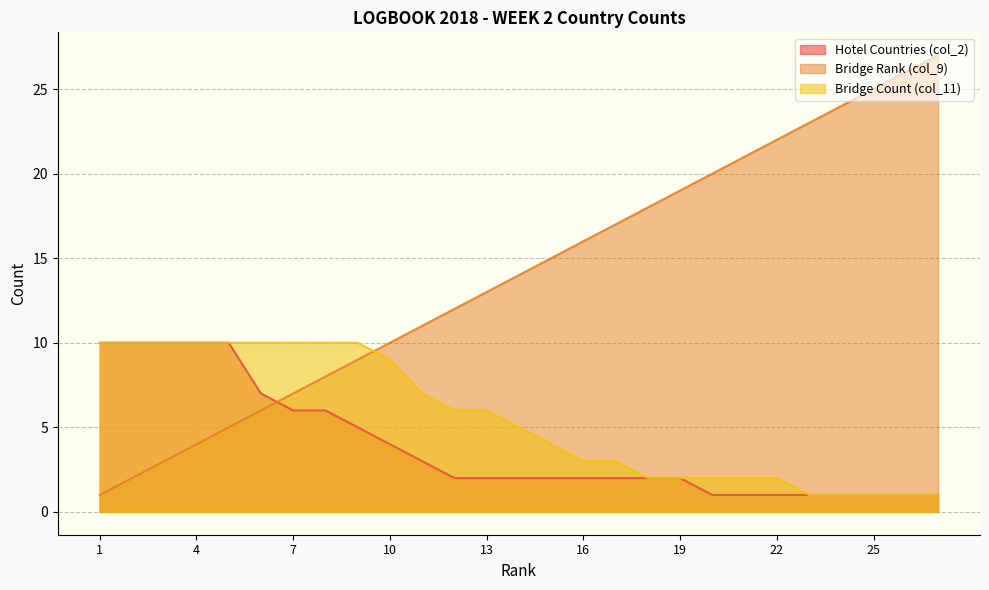

True or false: Hotel Countries (col_2) and Bridge Count (col_11) intersect in this chart.

False